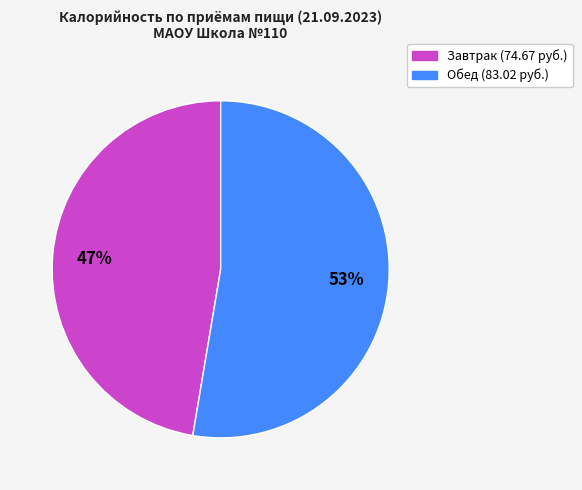

What percentage is the Завтрак slice, to the nearest percent?

47%